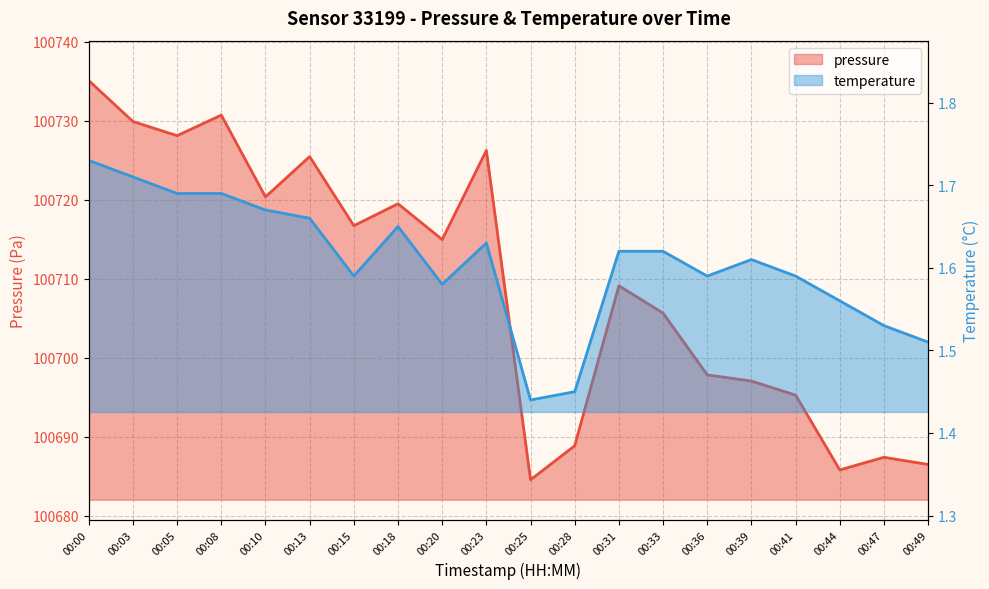

True or false: pressure has a value of 64241.6 at 00:08.

False